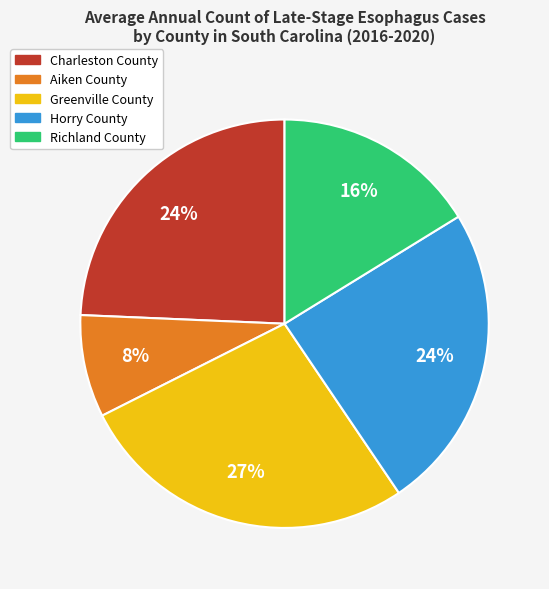

Between Charleston County and Greenville County, which is larger?

Greenville County